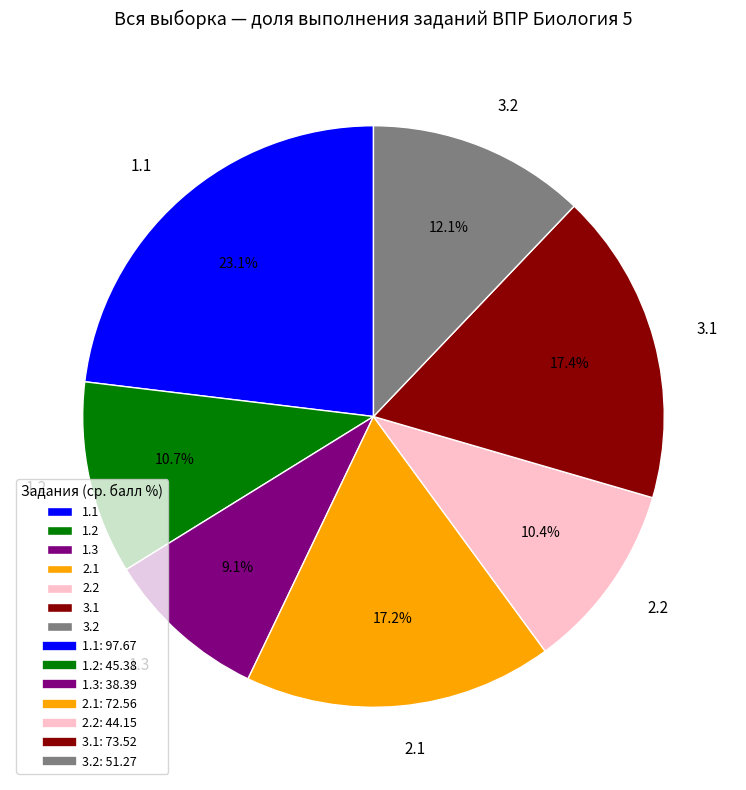

Which category has the biggest portion of the pie?

1.1